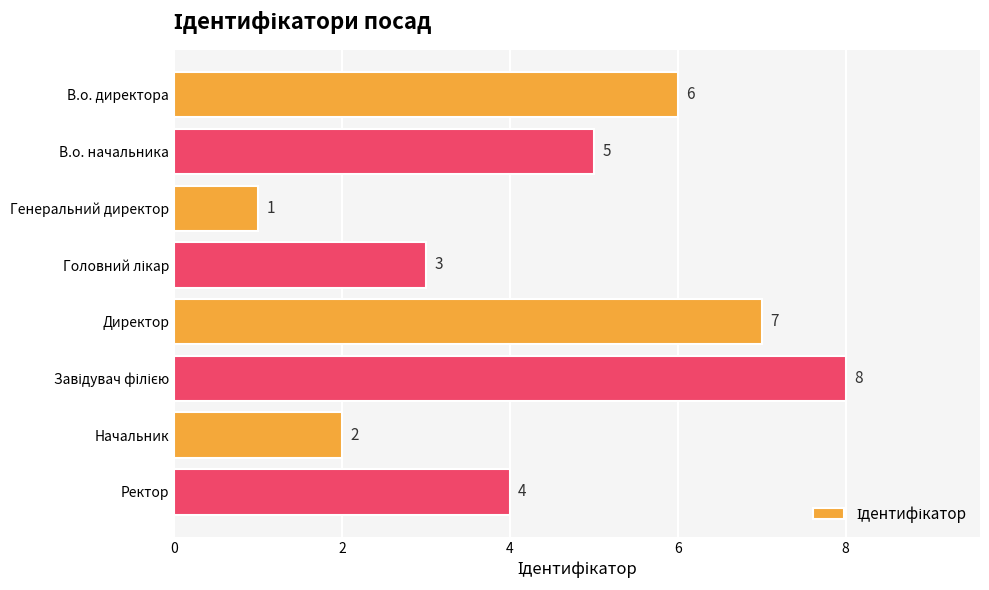

The value at Генеральний директор is 0. True or false?

False